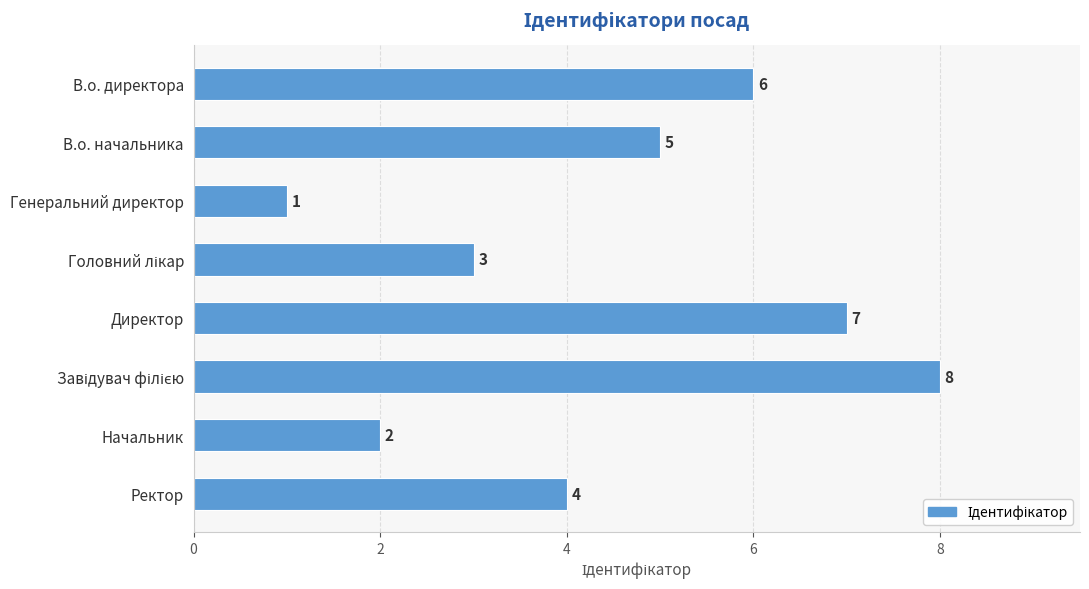

What is the label of the 1st bar from the bottom?

Ректор